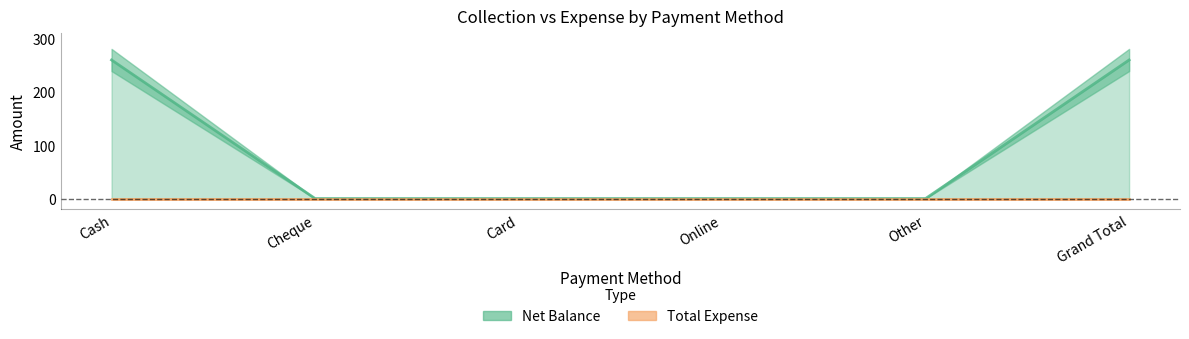

List the labels in order of value, largest first.

Cash, Grand Total, Cheque, Card, Online, Other